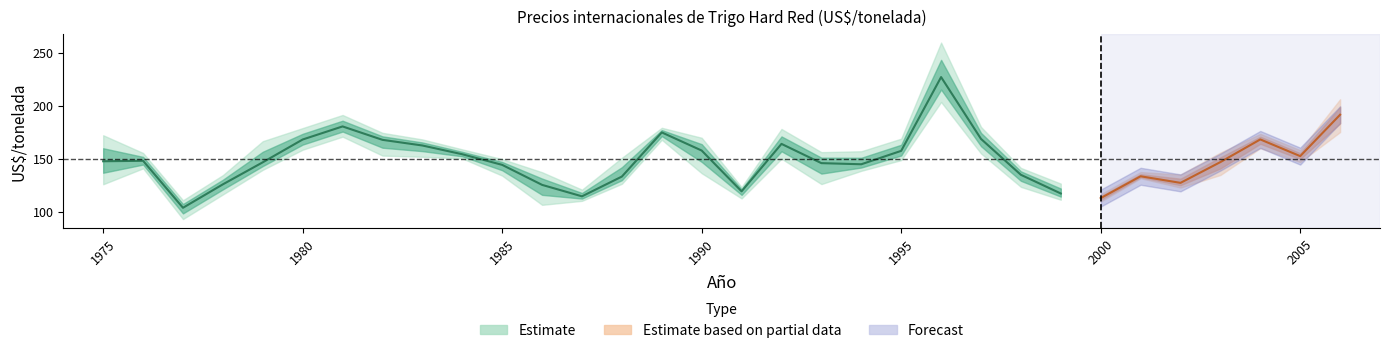

What is the value of the Junio point at the 22nd from the left?

228.0